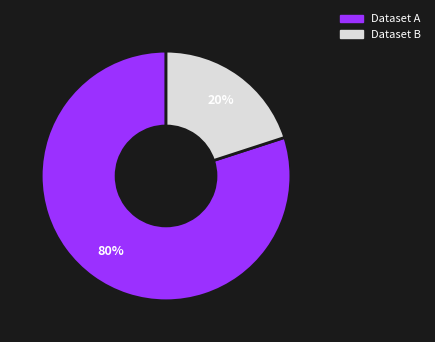

To the nearest percent, what is the average slice percentage?

50%